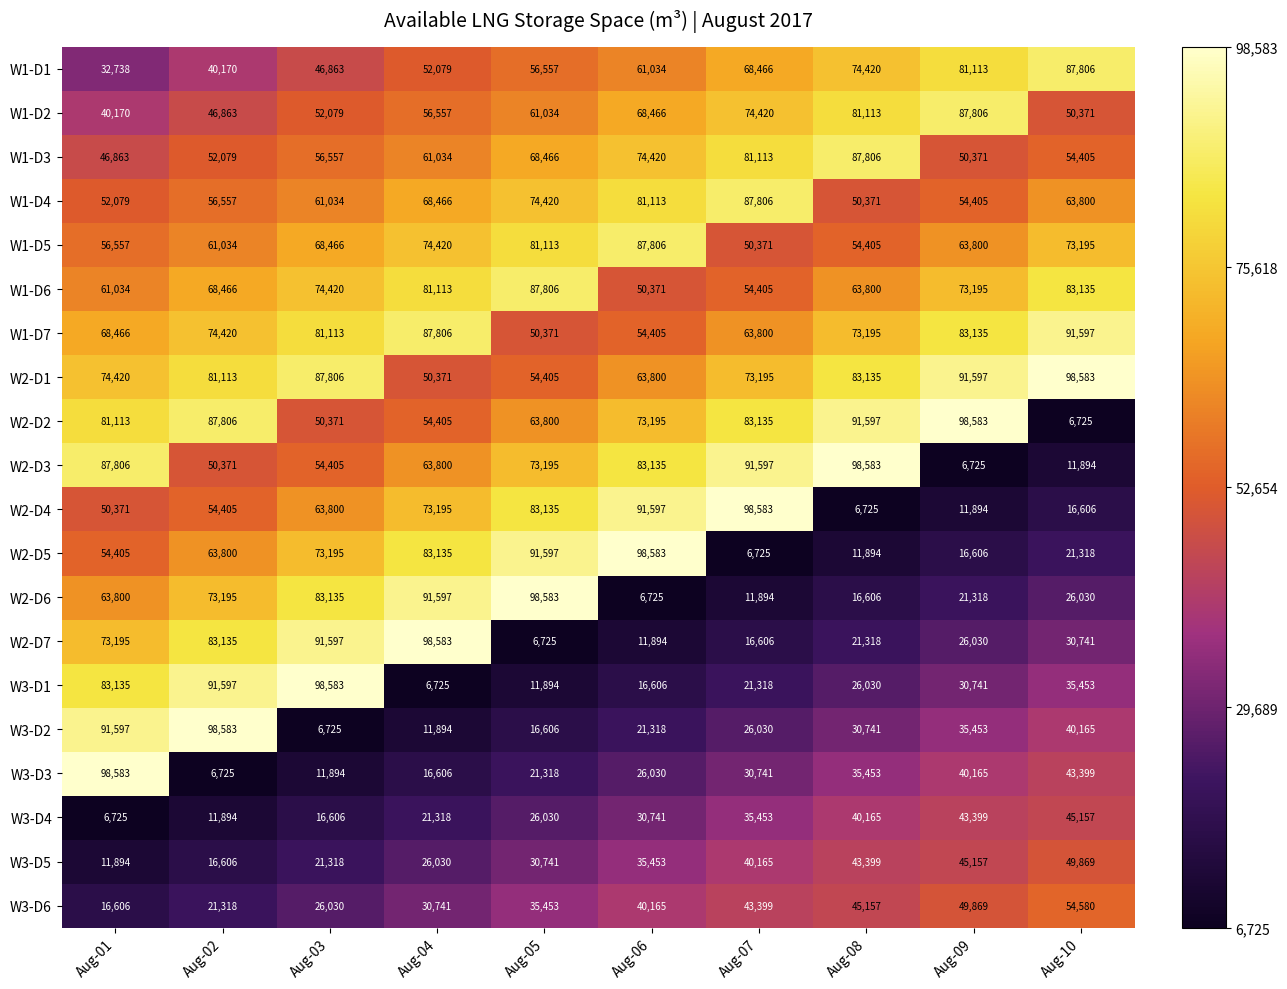

How many distinct data groups are displayed?

20